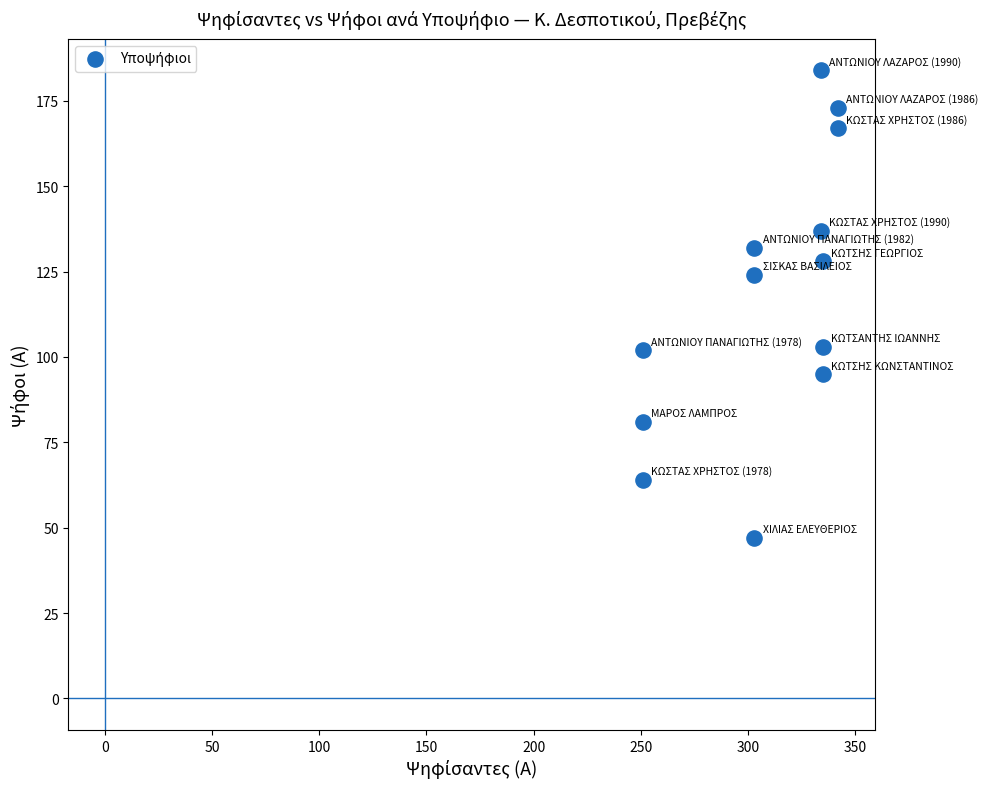

What Y value in the scatter plot is closest to 115?

124